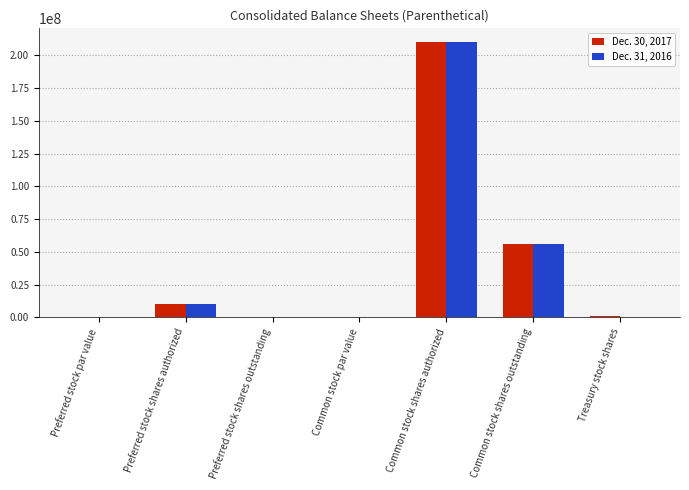

At which category does the chart reach its peak across all series?

Common stock shares authorized